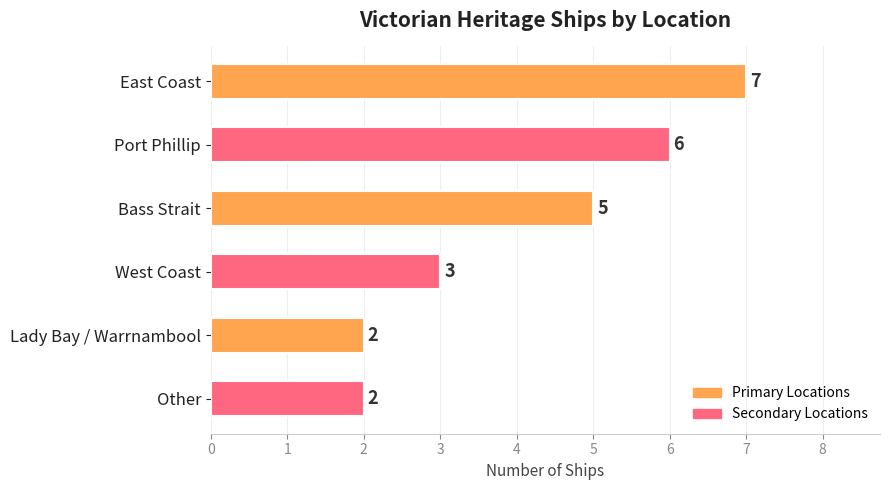

What value does the data have at Port Phillip?

6